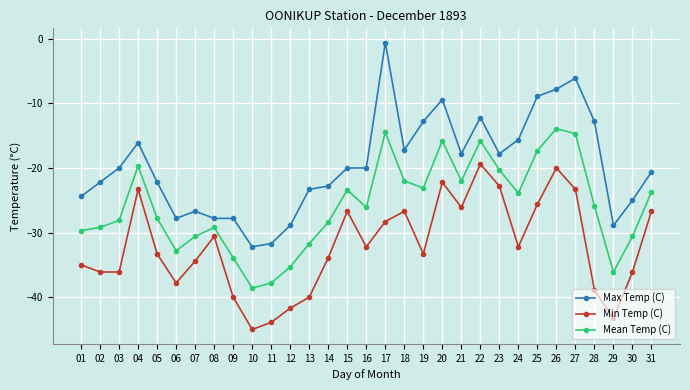

Is it true that Min Temp (C) equals -10.4 at 12?

False